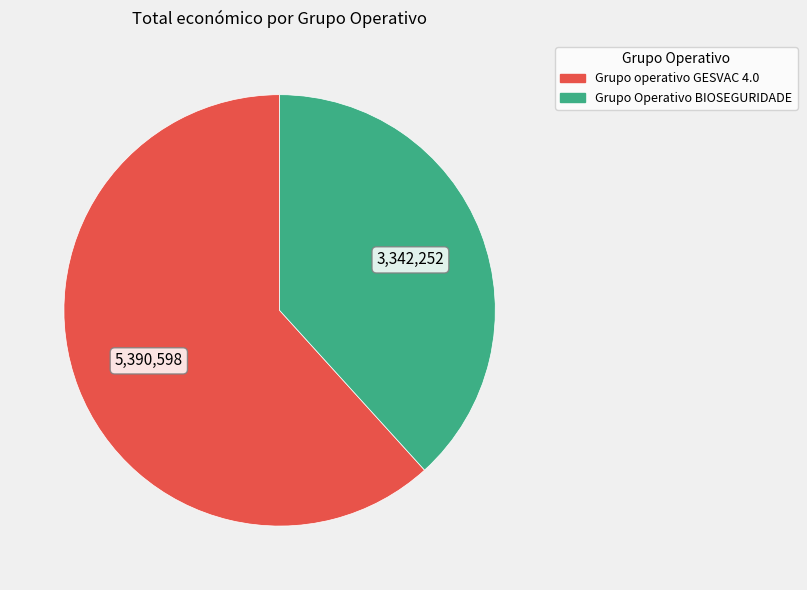

Which category has the biggest portion of the pie?

Grupo operativo GESVAC 4.0